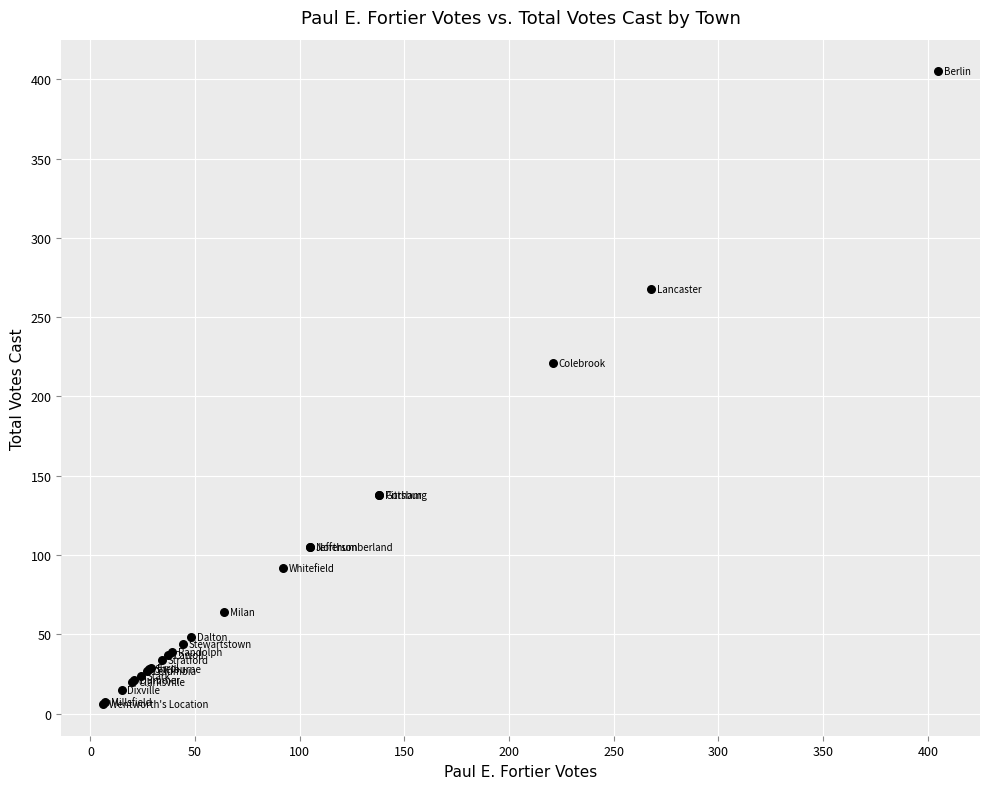

What Y value in the scatter plot is closest to 205?

221